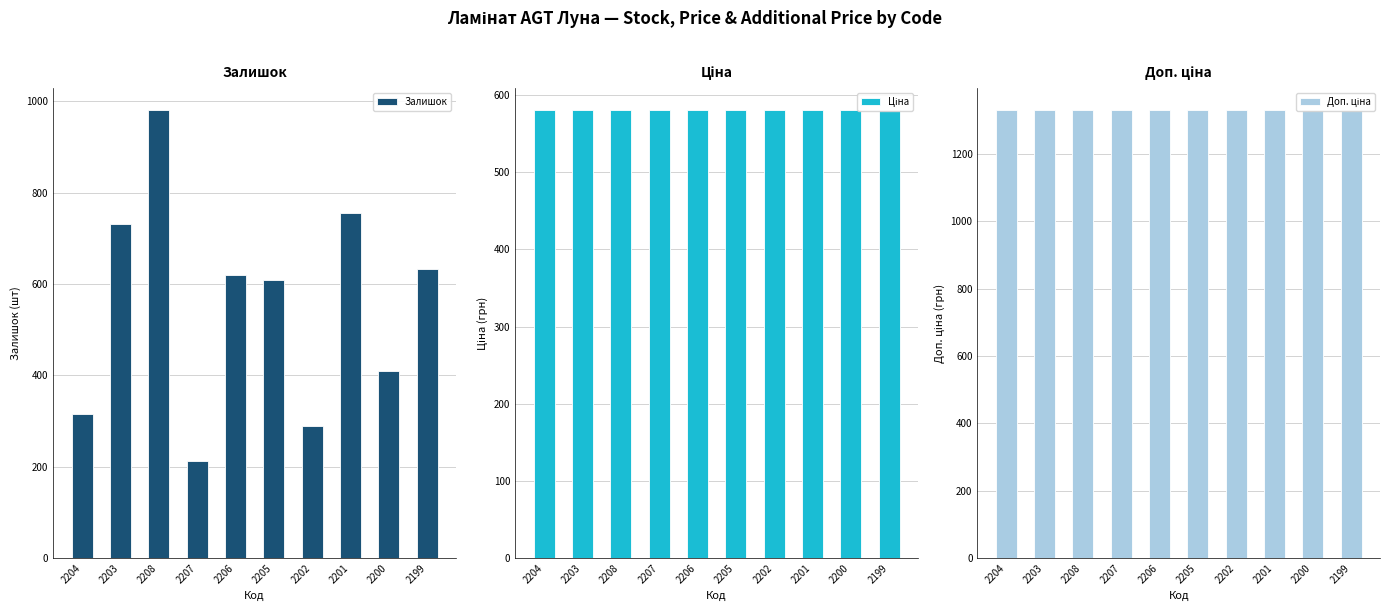

True or false: Ціна has a value of 281.8 at 2199.

False